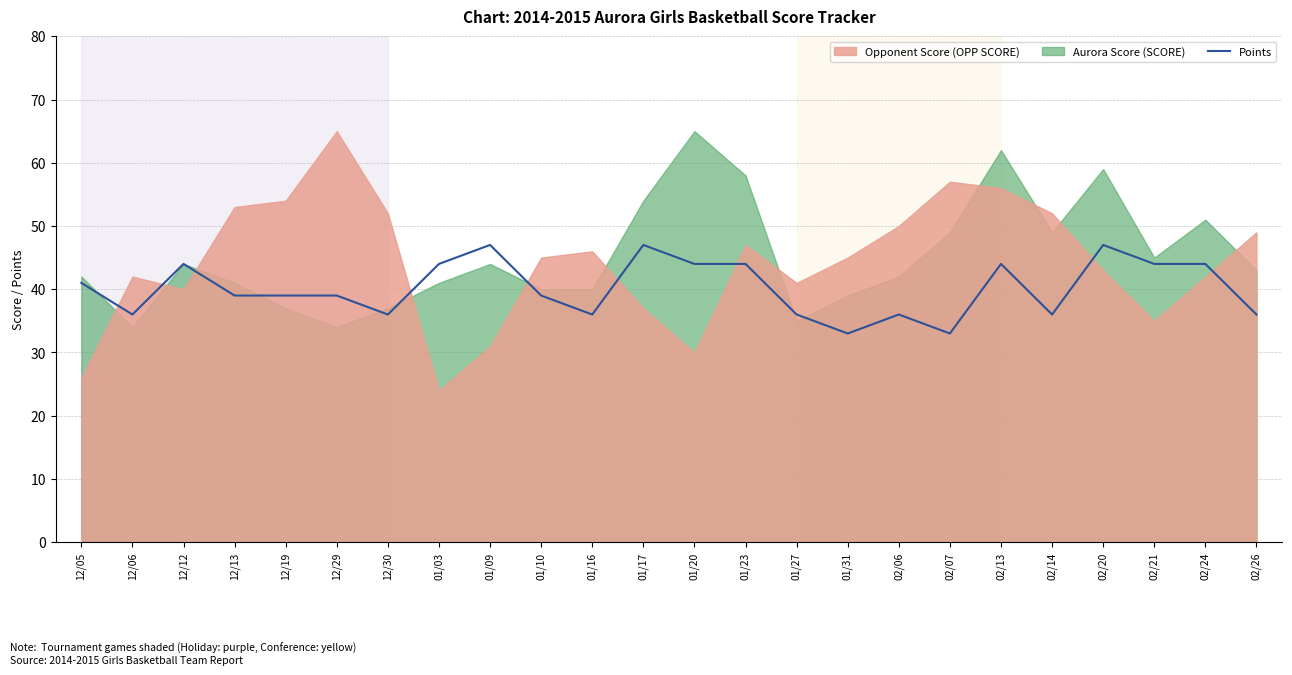

How many lines are shown in the chart?

1